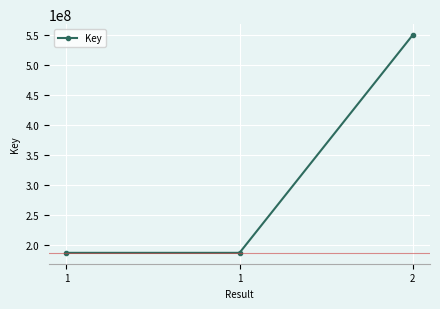

What is the change in value from 1 to 2?

+362272489